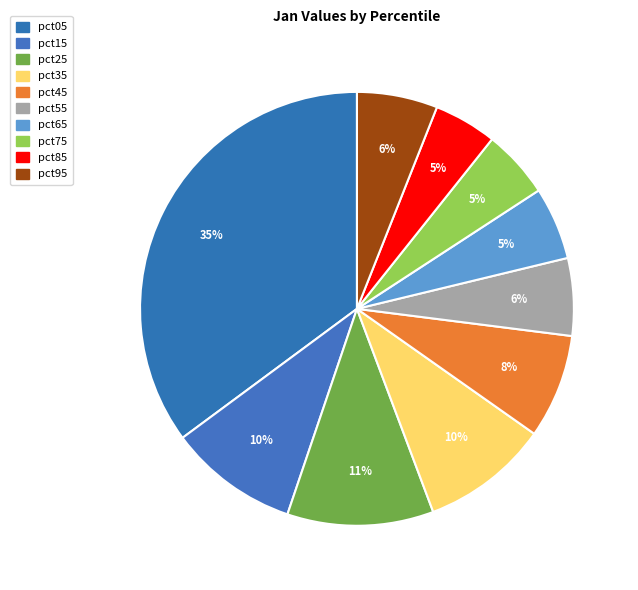

Does pct55 represent more than half of the total?

No